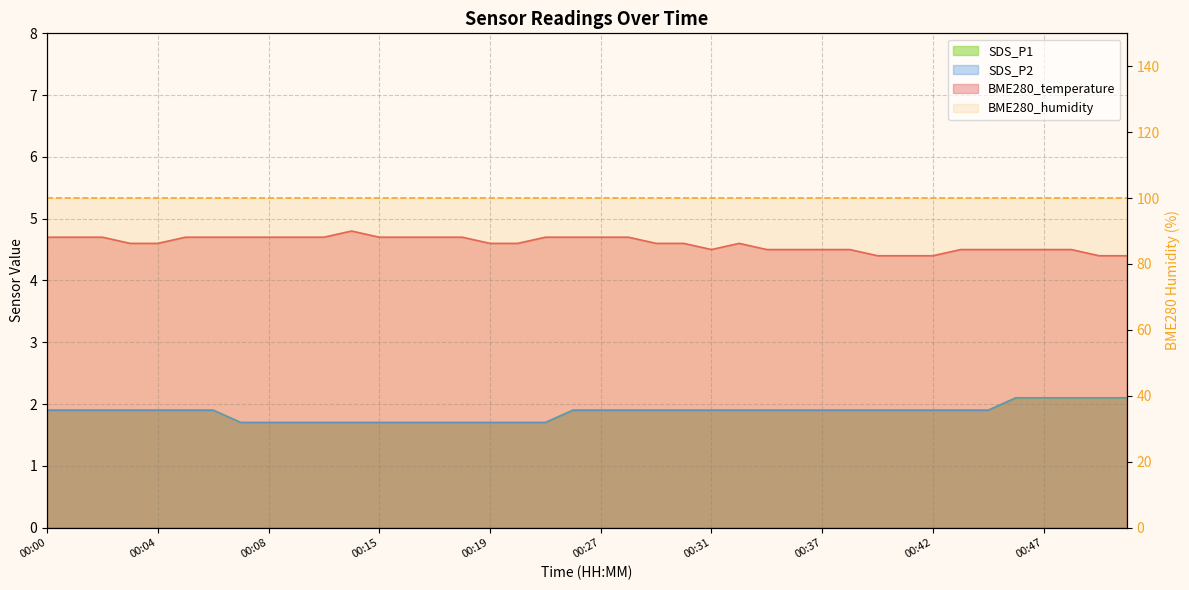

True or false: BME280_temperature has more than 1 points higher than both neighbors.

True